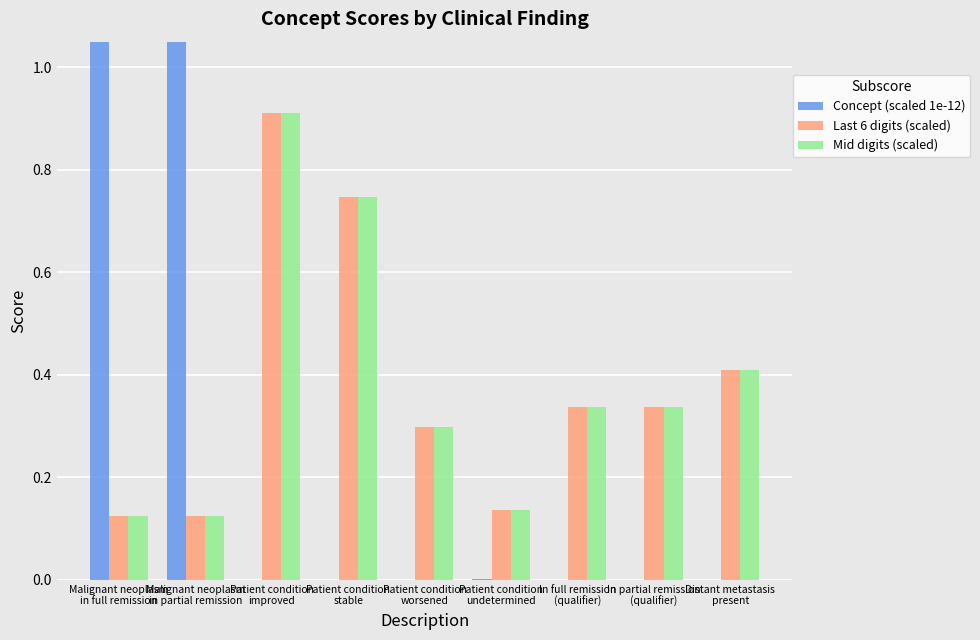

Which has a higher value, Malignant neoplasm
in partial remission or Patient condition
undetermined?

Malignant neoplasm
in partial remission